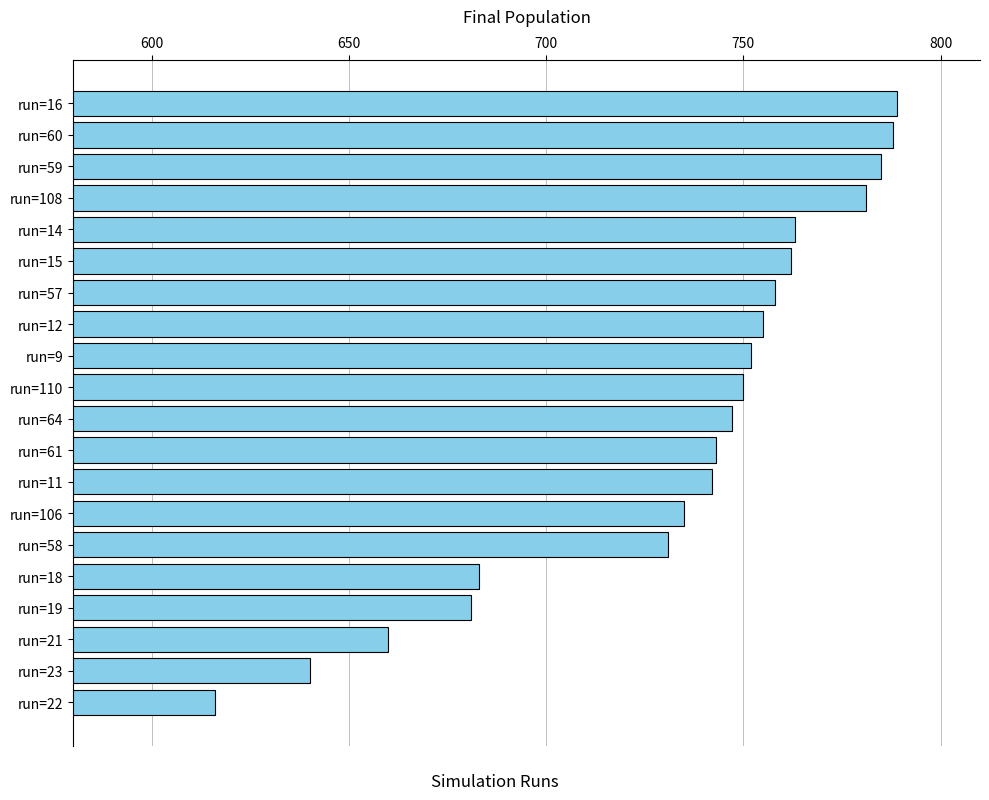

What is the difference between the maximum and minimum values?

173